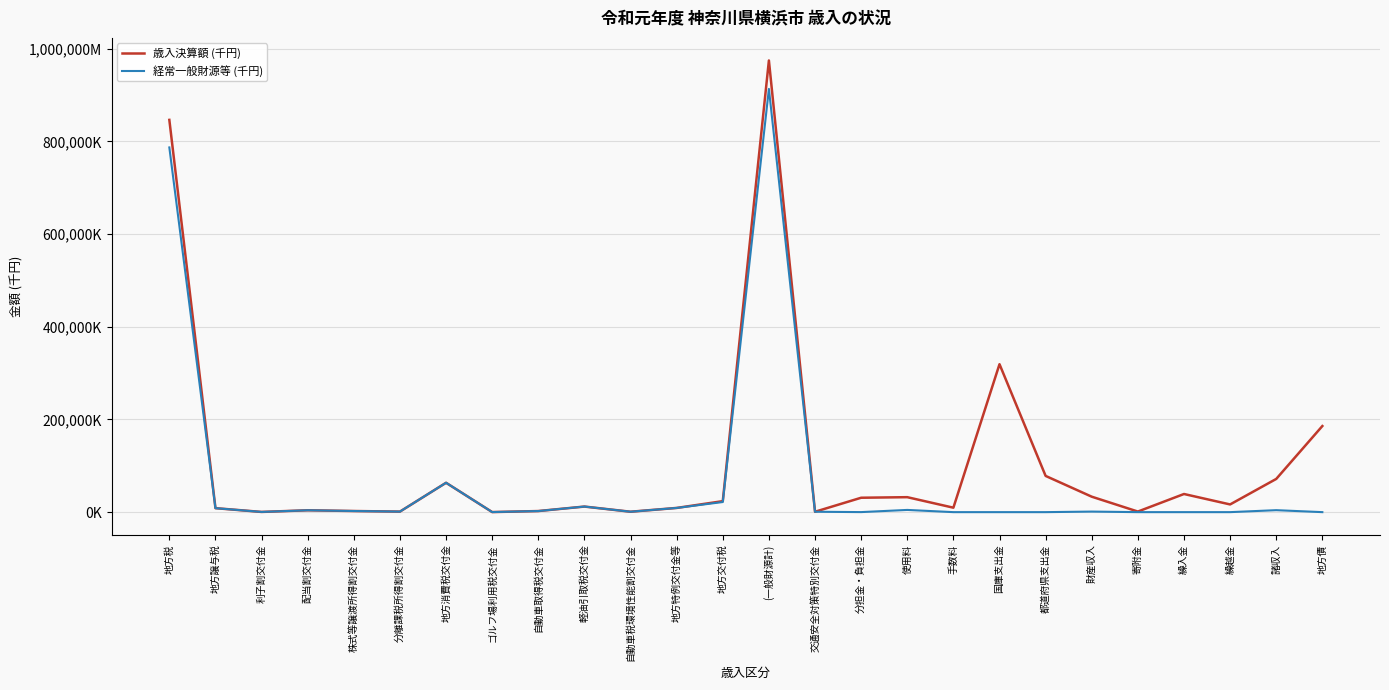

Which category has the highest value across all series?

(一般財源計)